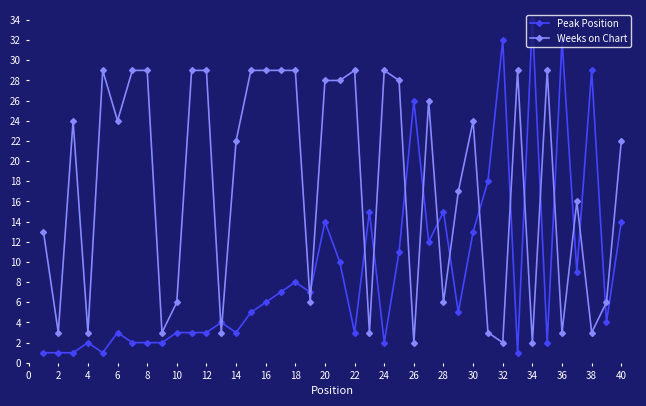

True or false: Weeks on Chart has more than 1 interior local peaks.

True